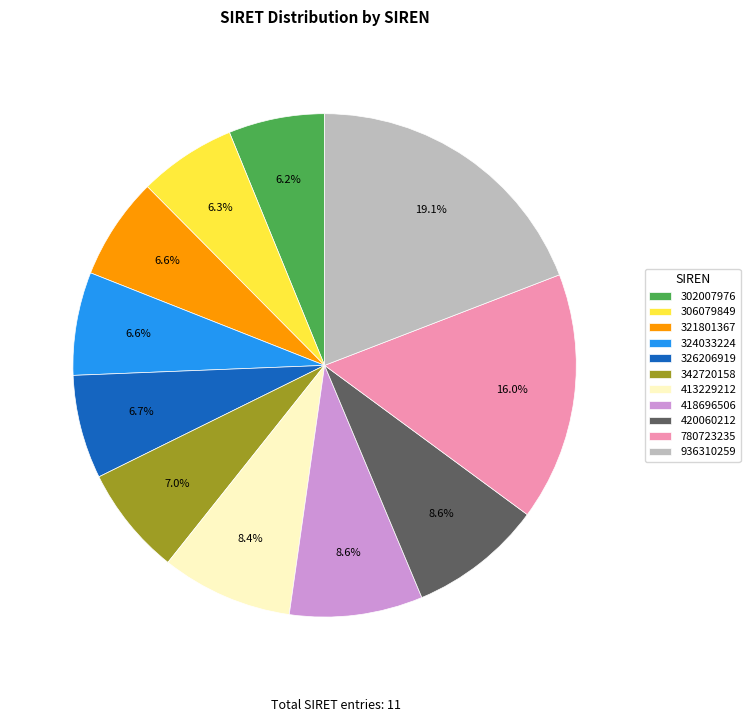

To the nearest percent, what is the combined percentage of 324033224 and 936310259?

26%